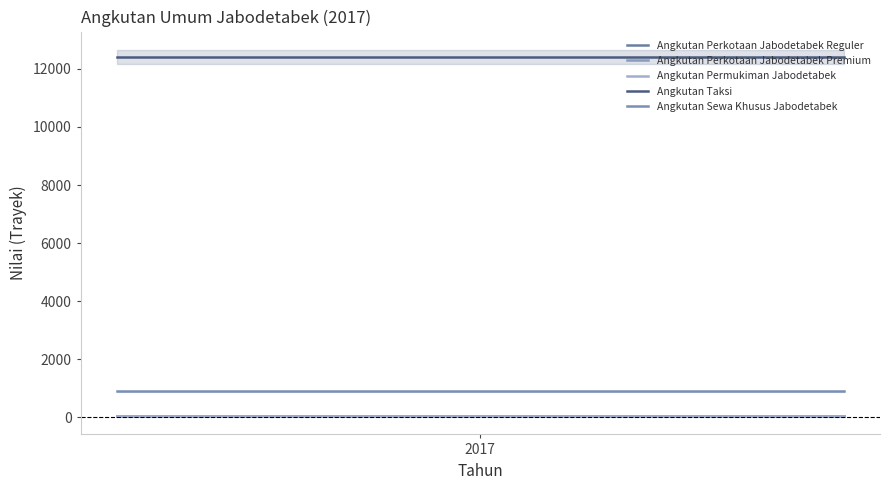

What is the smallest value displayed?

37